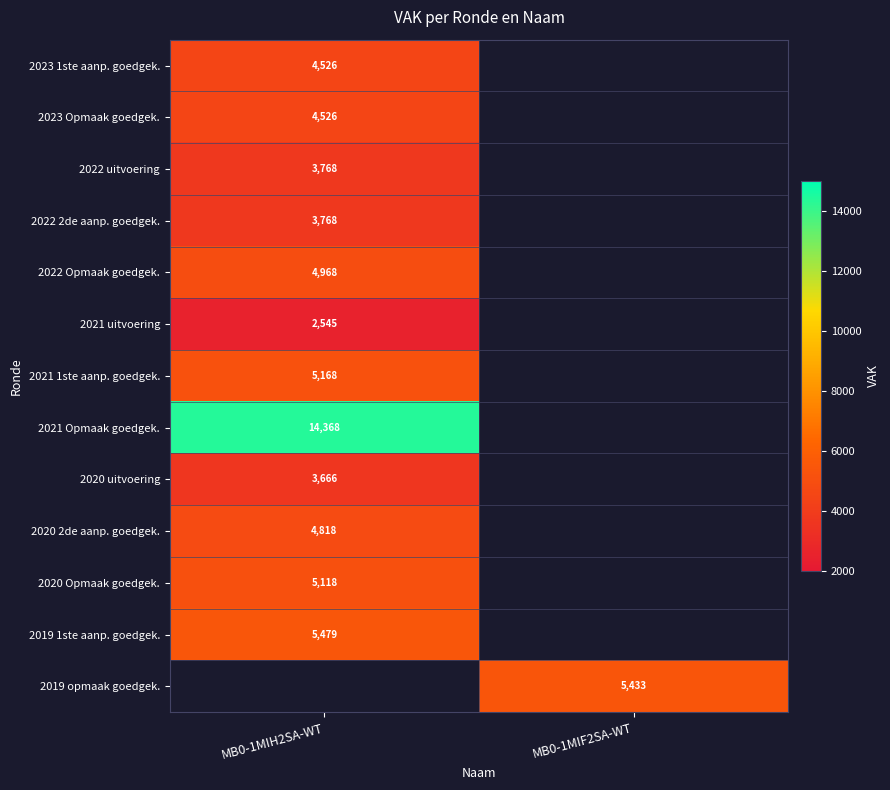

Is it true that 2022 uitvoering equals 1547 at MB0-1MIH2SA-WT?

False